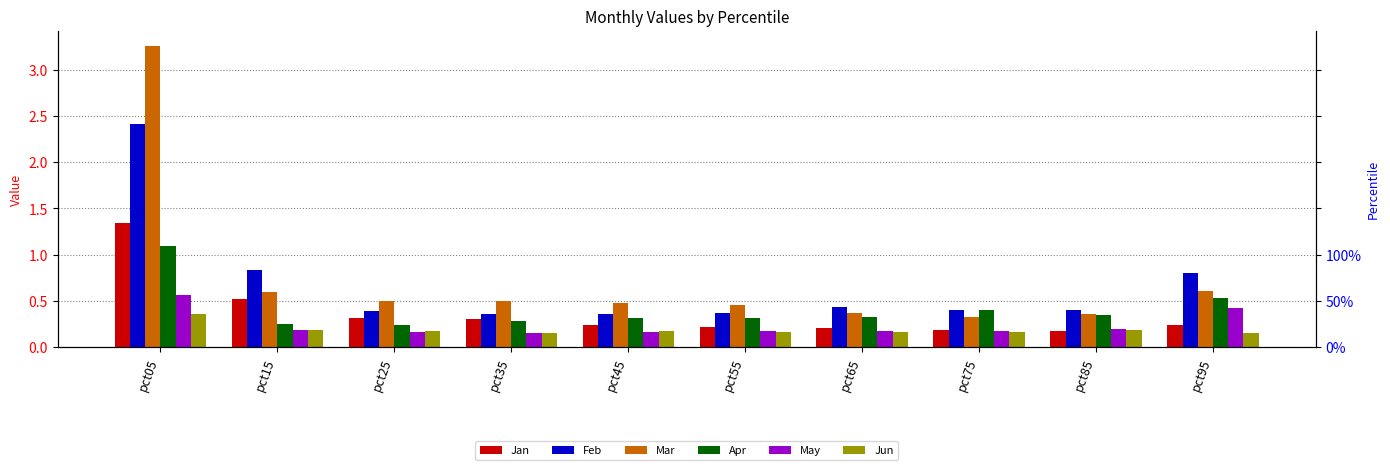

At which category is the sum across all series the highest?

pct05